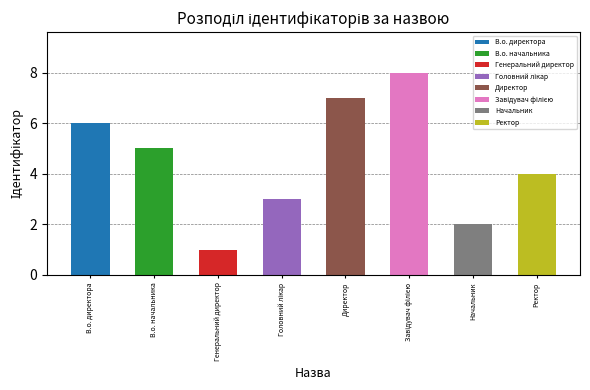

Does the chart contain any negative values?

No